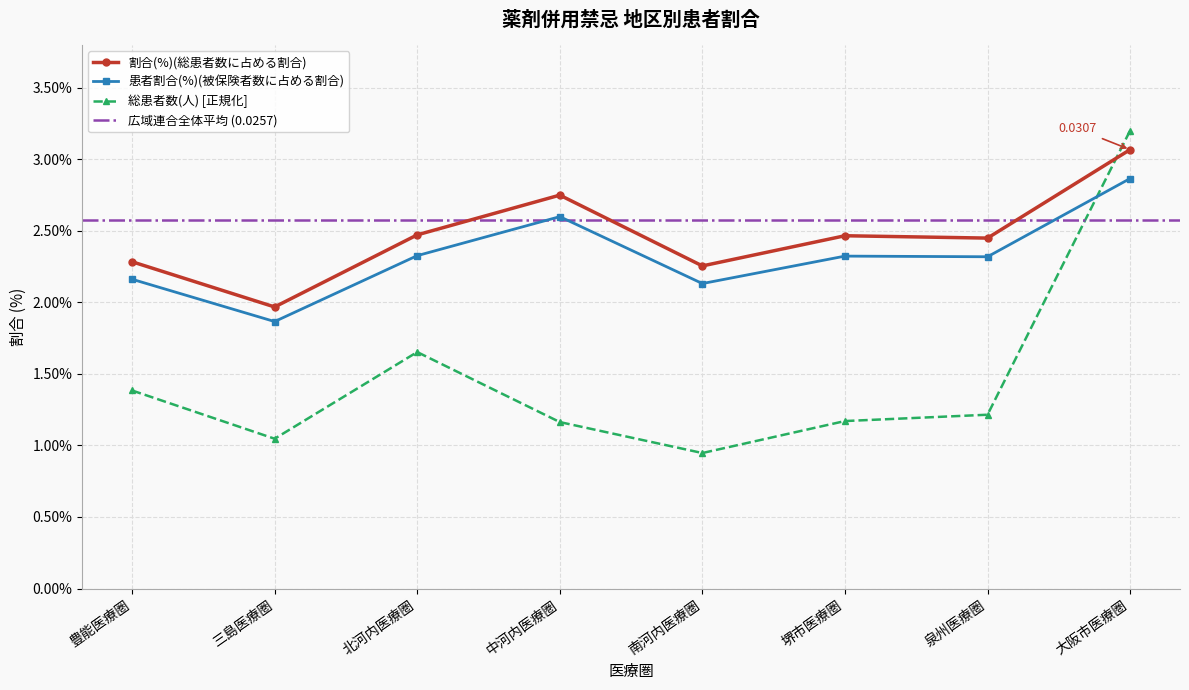

True or false: 患者割合(%)(被保険者数) has a value of 0.0 at 南河内医療圏.

True